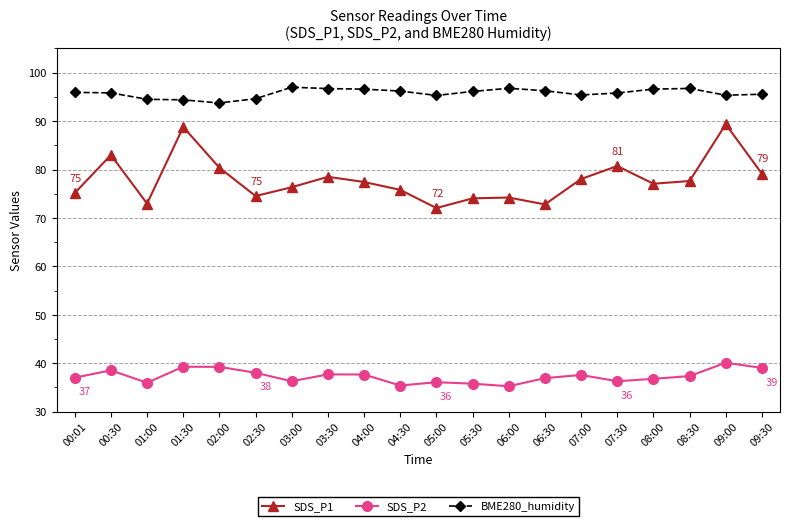

True or false: BME280_humidity and SDS_P1 intersect in this chart.

False